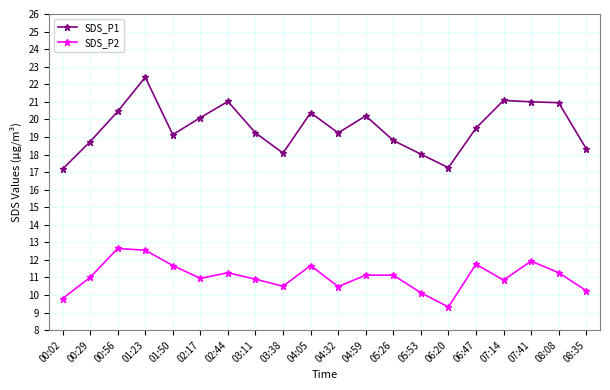

True or false: SDS_P1 and SDS_P2 intersect in this chart.

False